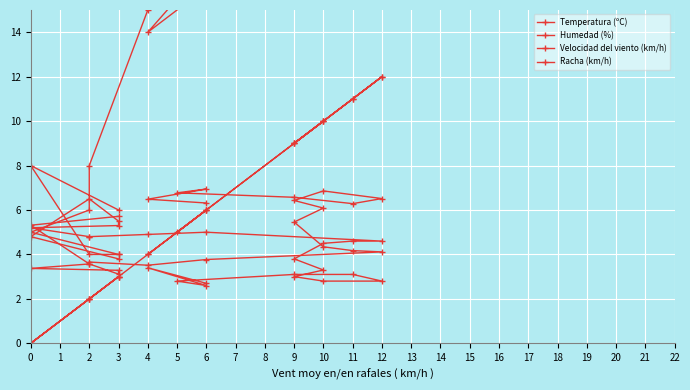

Is it true that Humedad (%) equals 5.5 at 3?

True